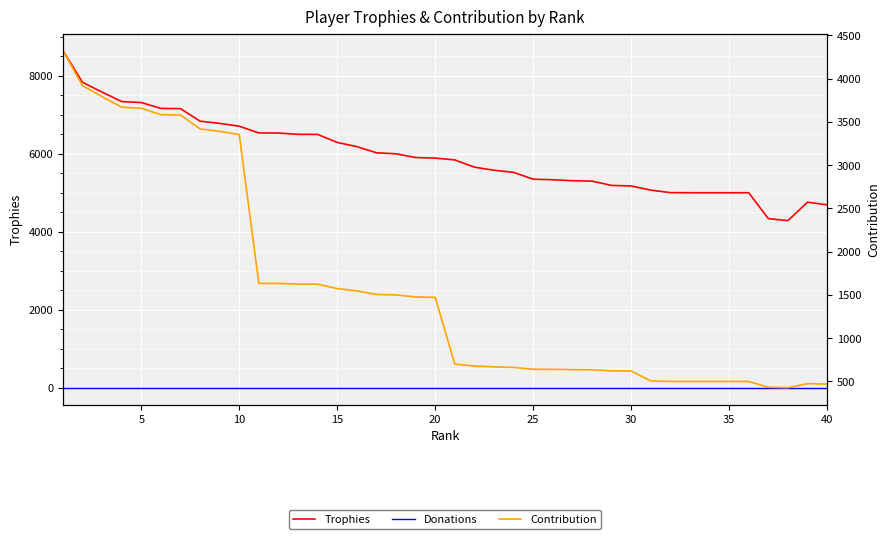

What is the minimum value for Contribution?

428